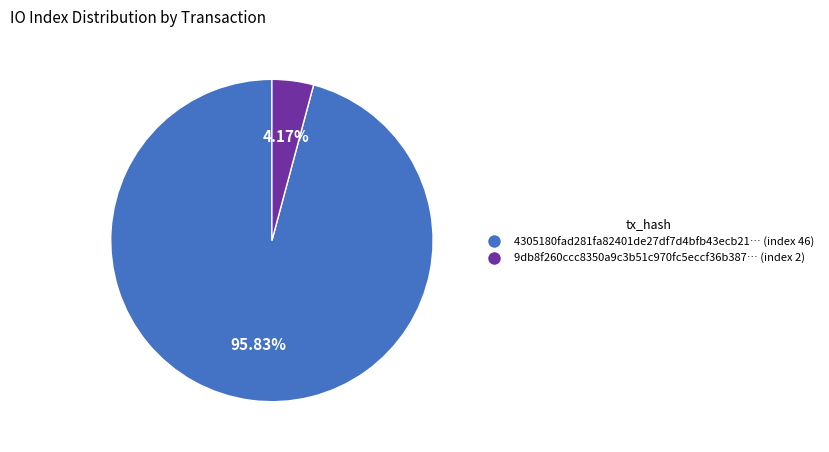

Is there any slice that represents more than half of the pie?

Yes